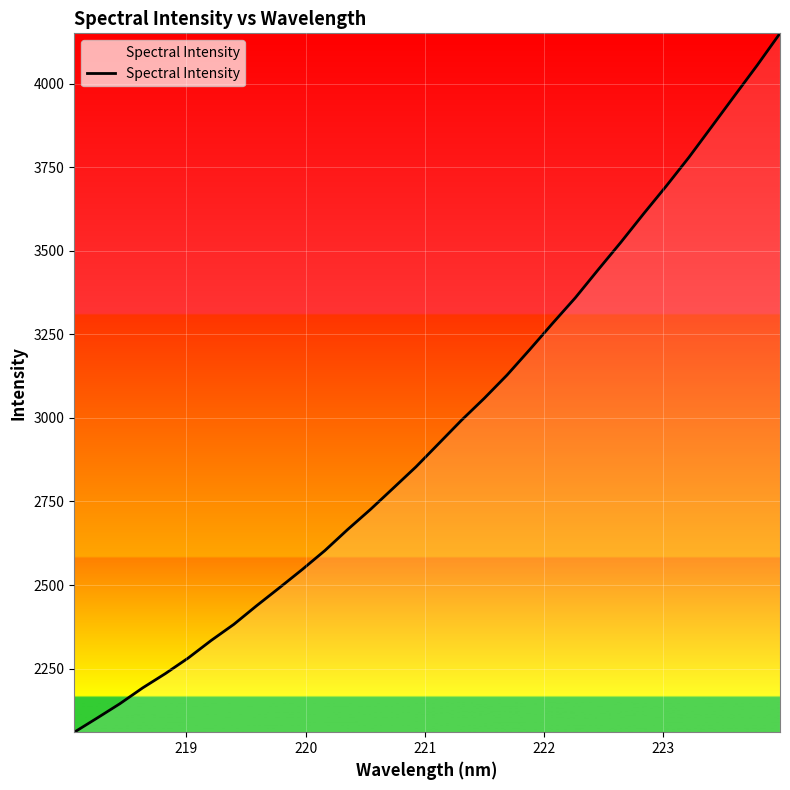

What is the maximum value shown in the chart?

4151.0